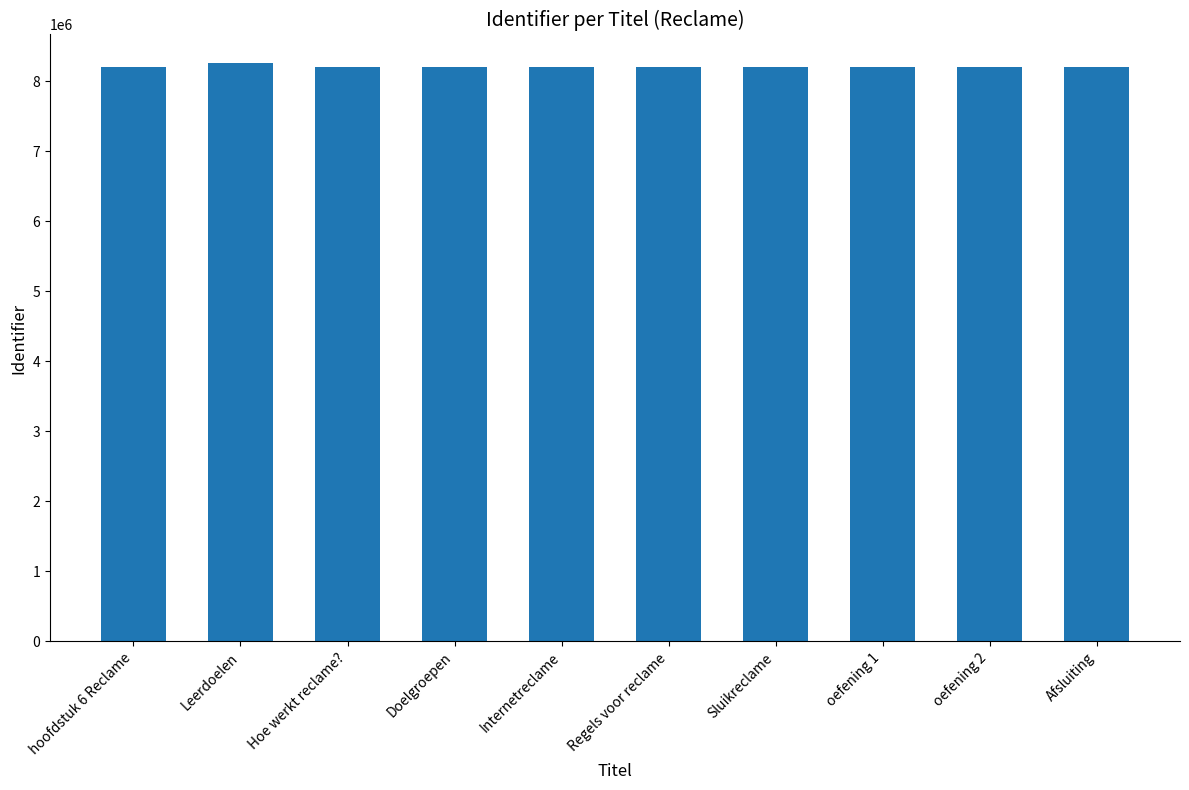

What is the minimum value shown in the chart?

8198959